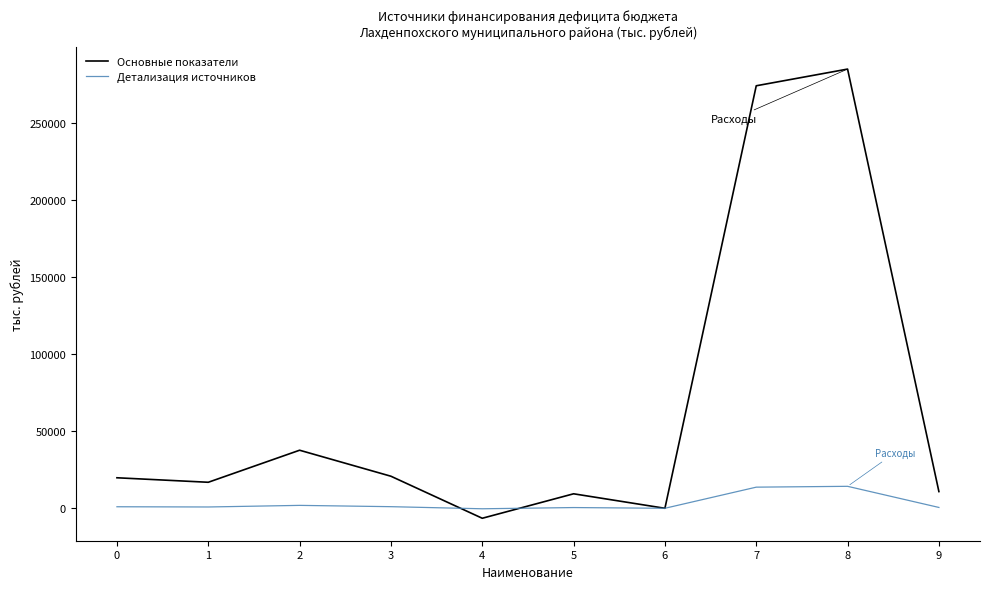

At how many categories does at least one series exceed 132971?

2